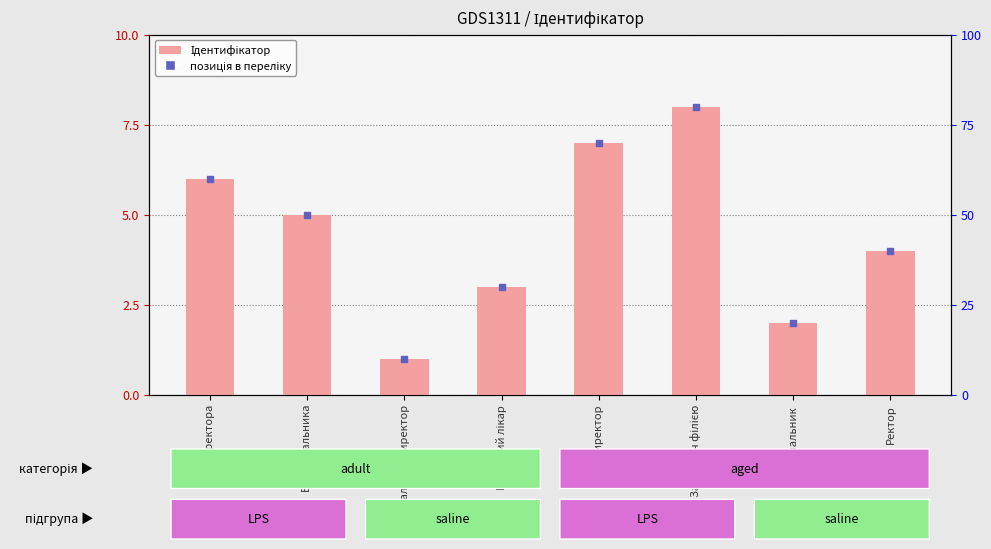

What is the total value across all series at Ректор?

8